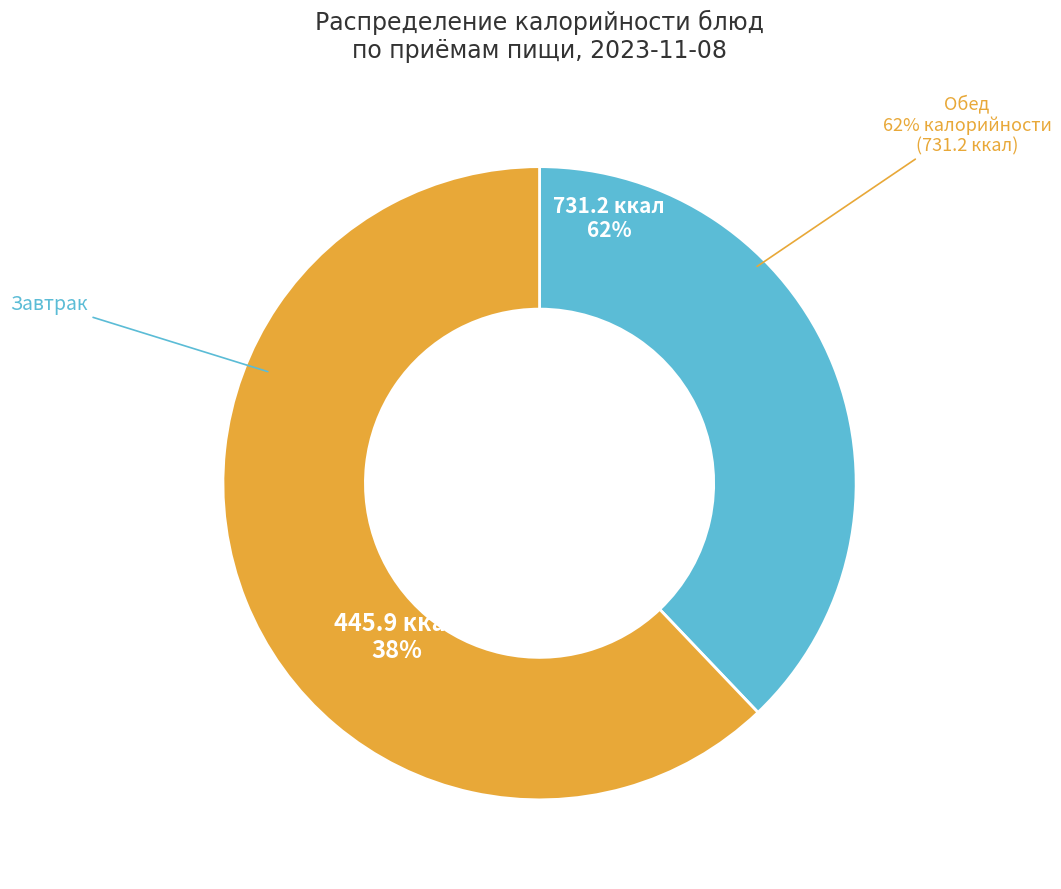

True or false: Оладьи из печени accounts for 10% of the total.

False